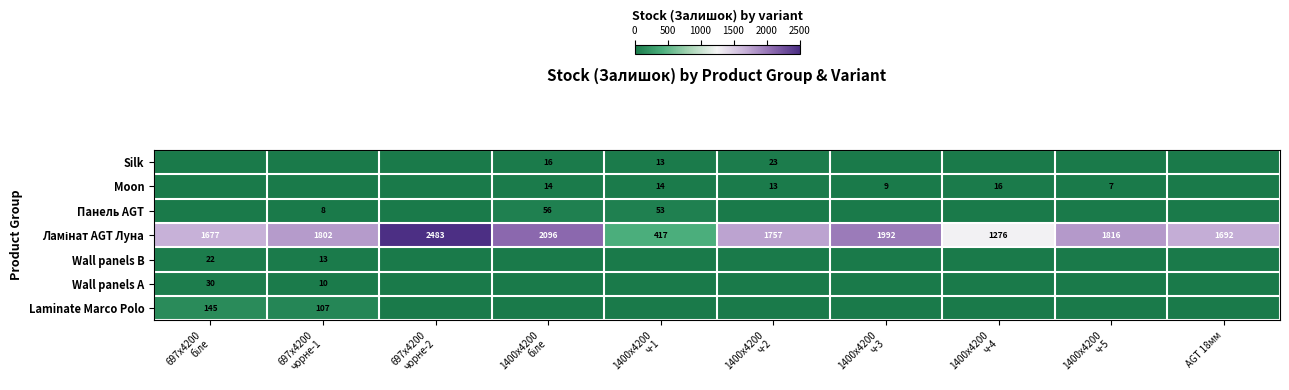

At which category is the sum across all series the highest?

697x4200
чорне-2